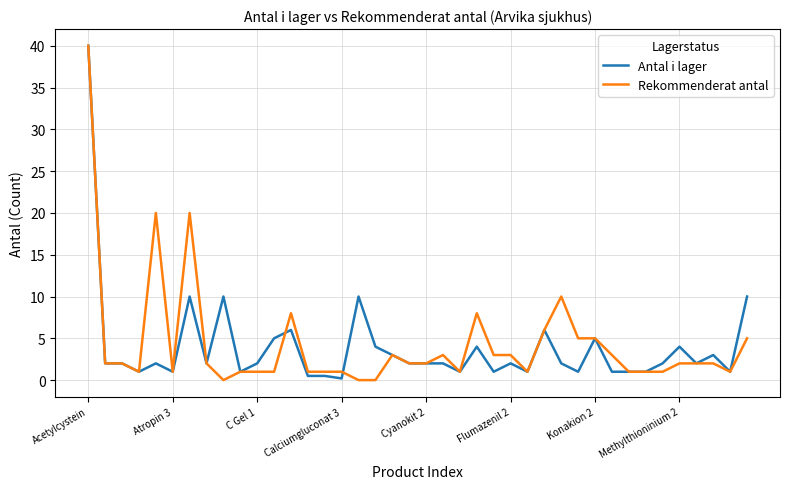

True or false: Rekommenderat antal has more than 1 interior local peaks.

True